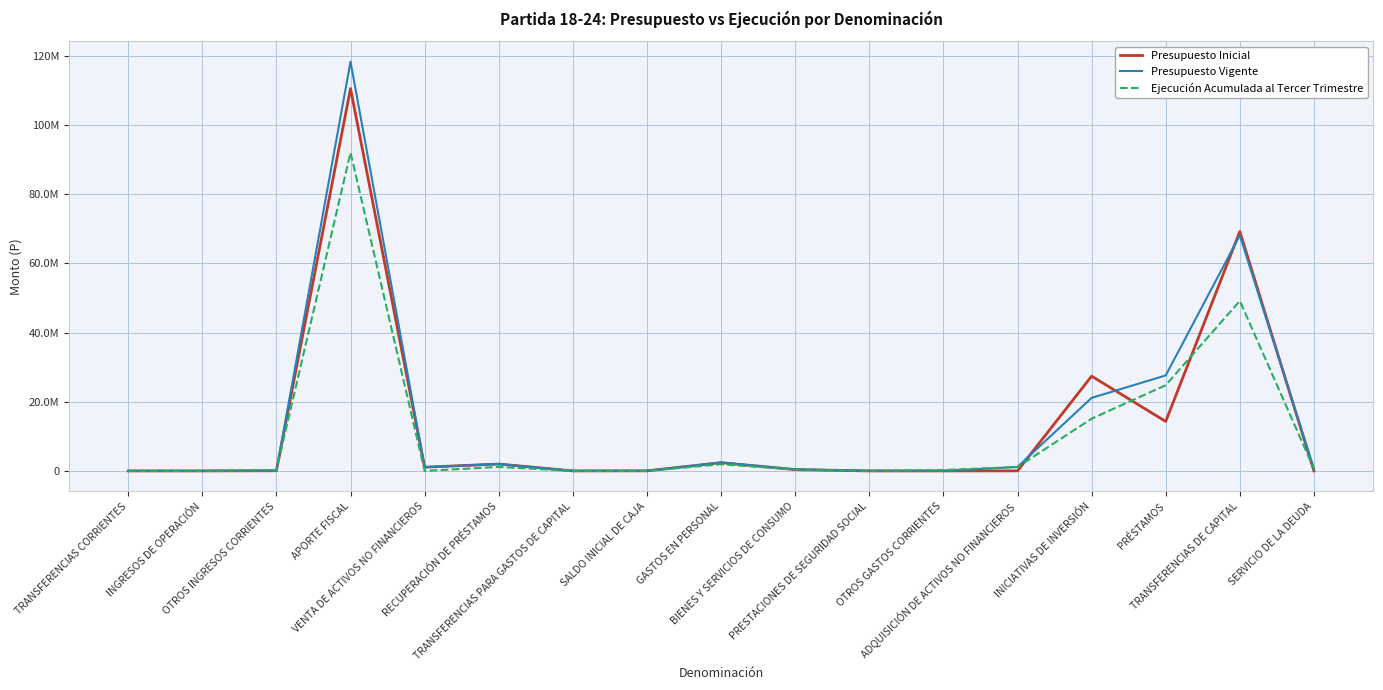

Where do Presupuesto Vigente and Ejecución Acumulada al Tercer Trimestre first cross each other?

OTROS INGRESOS CORRIENTES and APORTE FISCAL